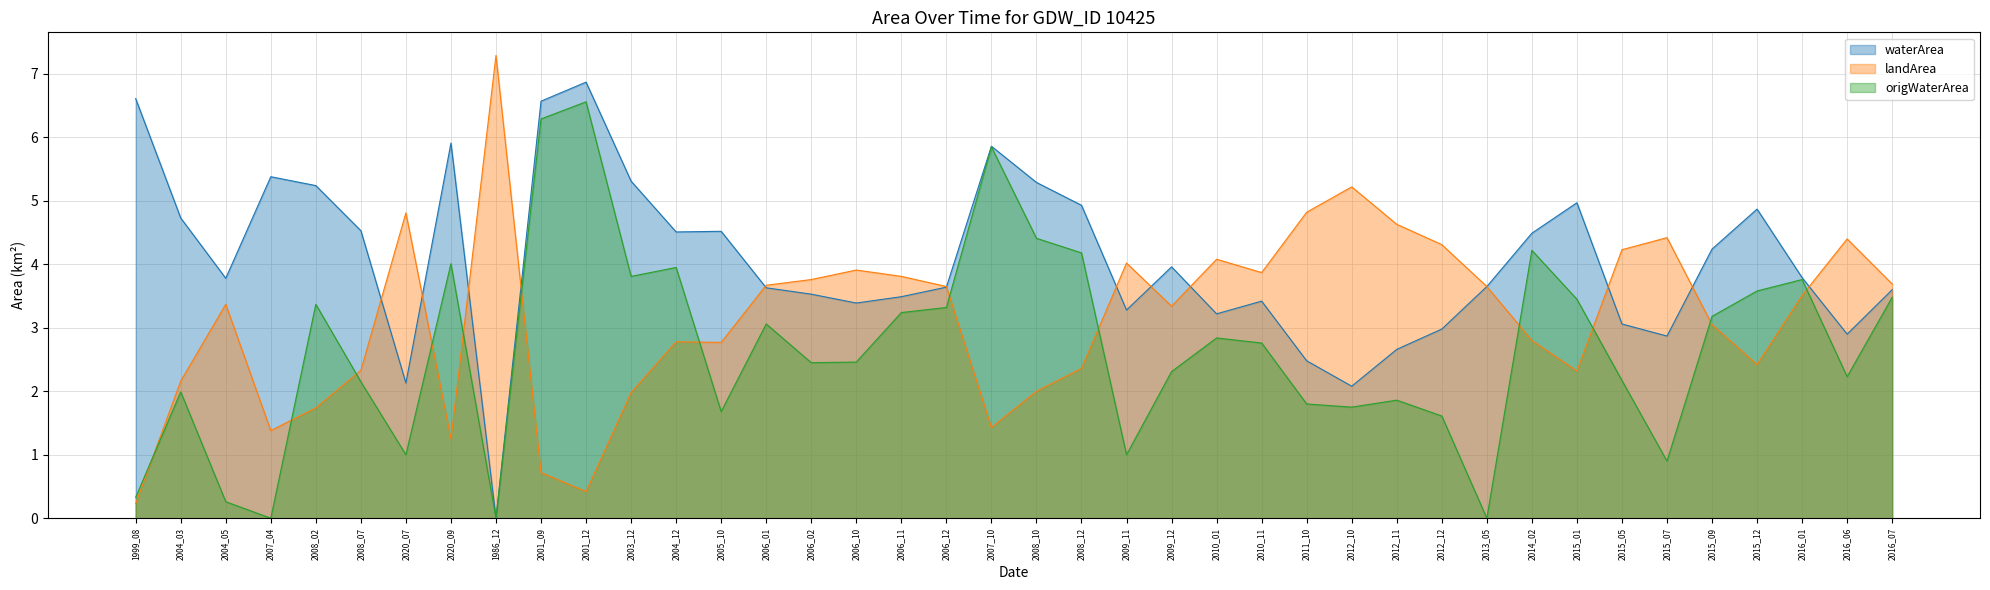

What is the difference between the maximum and minimum values in the landArea series?

7.1